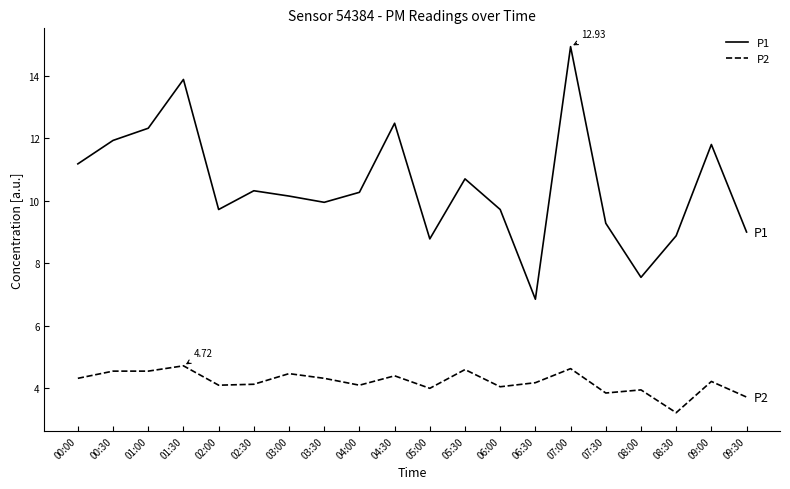

What is the minimum value for P2?

3.2